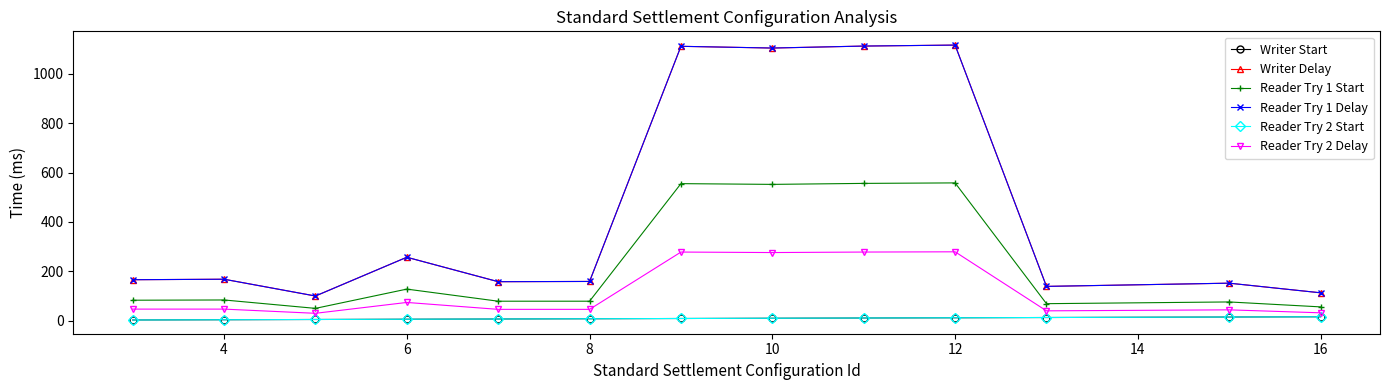

Is this an area chart (filled region under the line)?

No